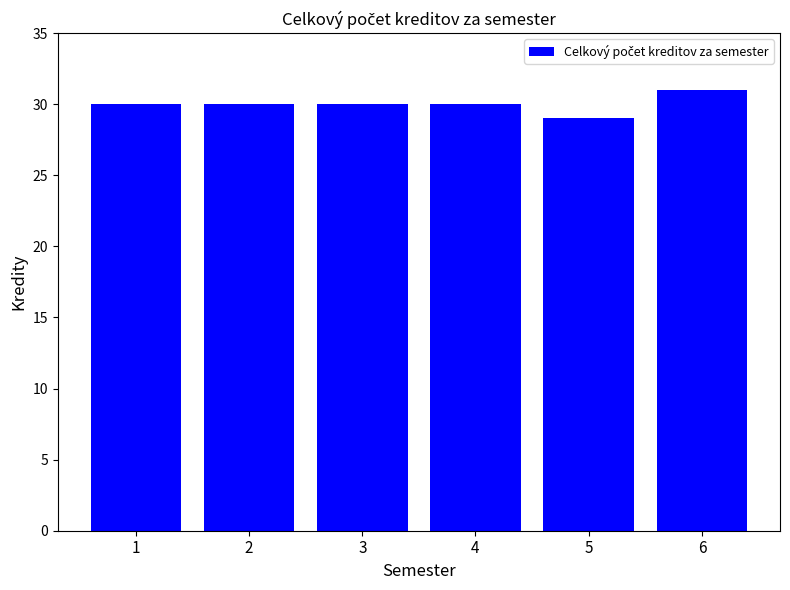

What is the difference between the maximum and minimum values?

2